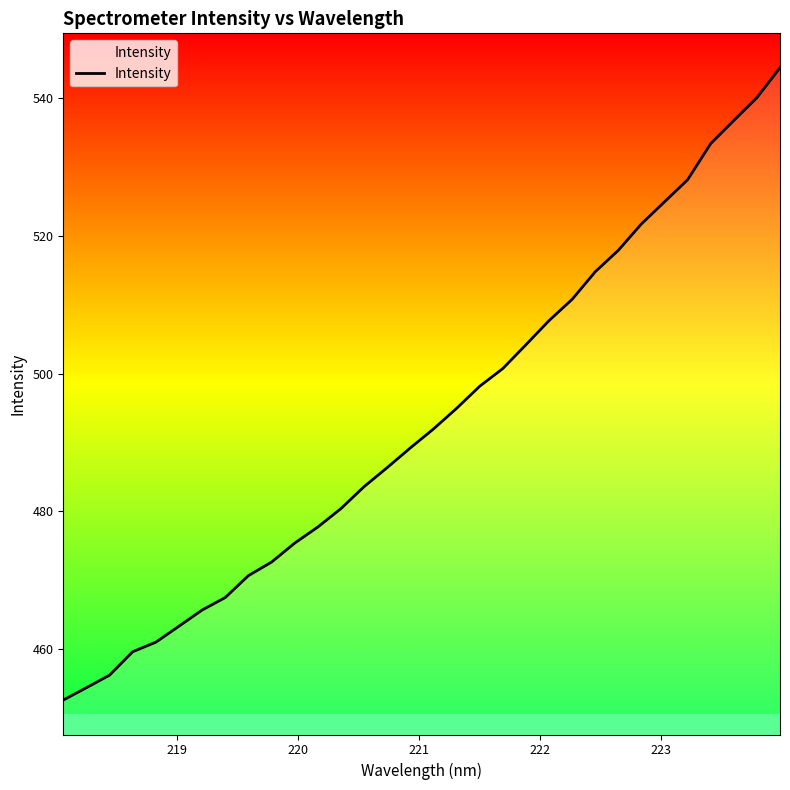

What is the maximum value shown in the chart?

544.4